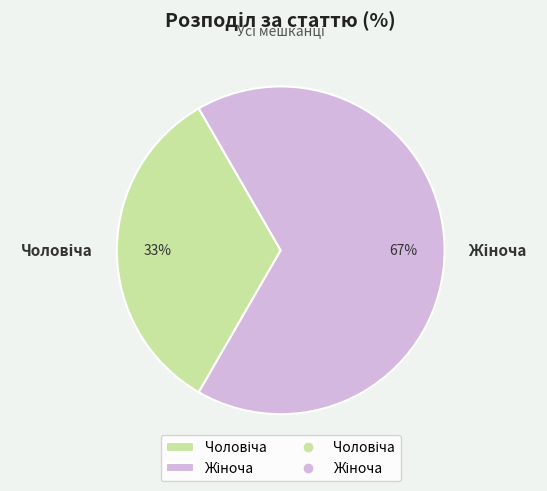

Is there any slice that represents more than half of the pie?

Yes